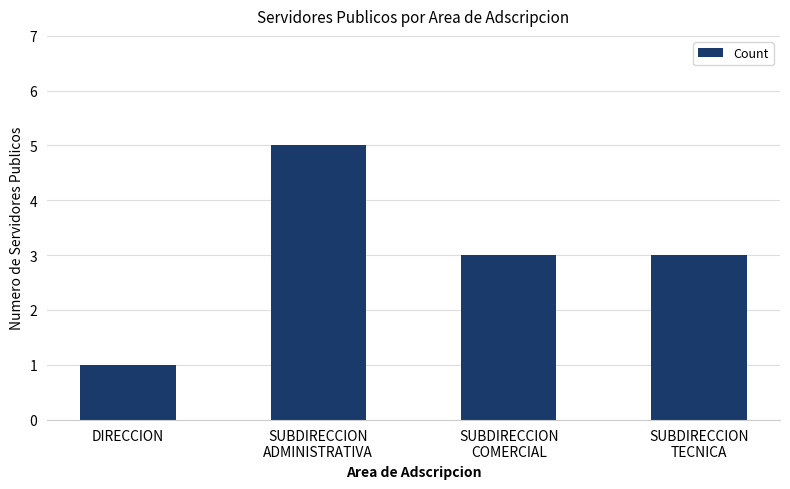

The value at DIRECCION is 1. True or false?

True